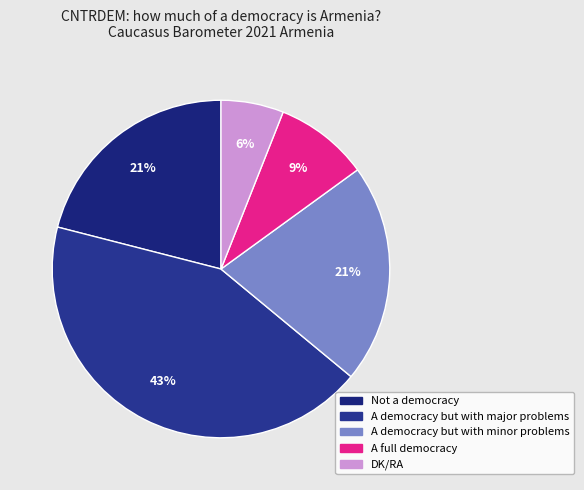

Does A democracy but with minor problems represent more than half of the total?

No